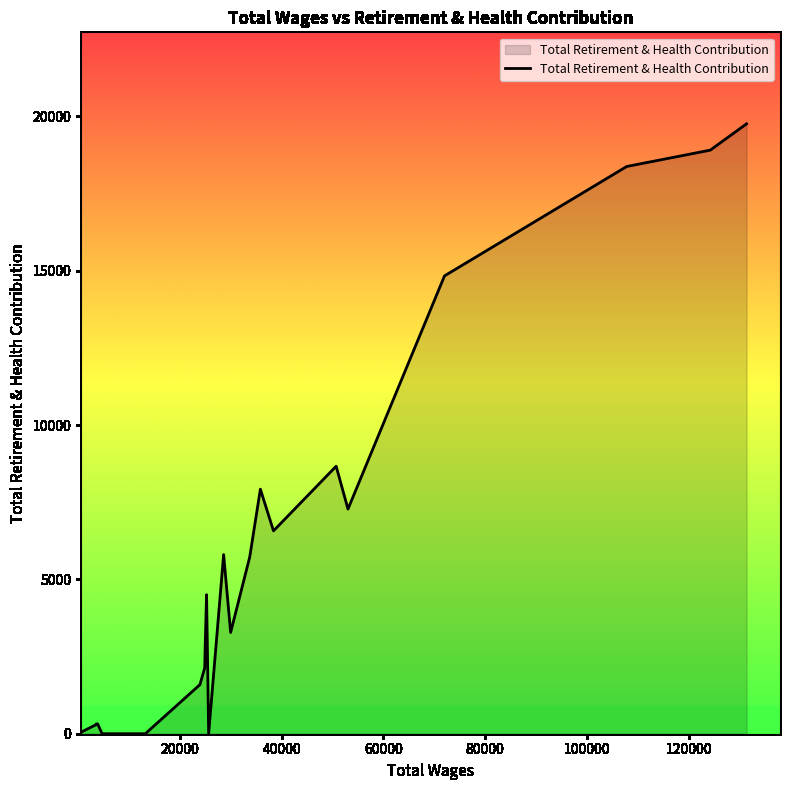

What is the greatest value displayed?

19757